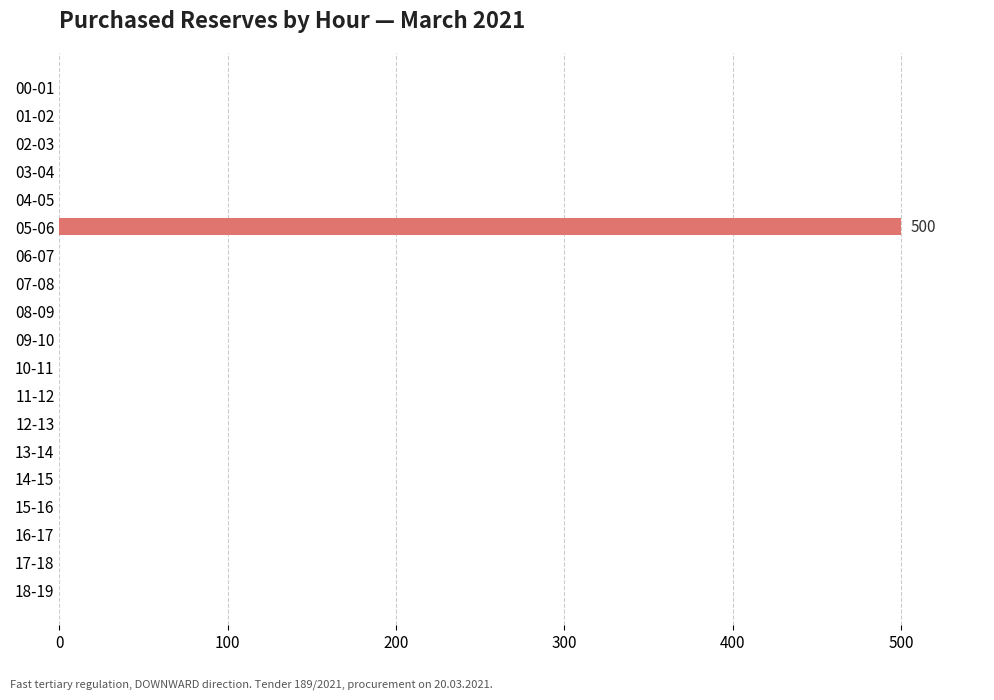

The value at 12-13 is 270. True or false?

False